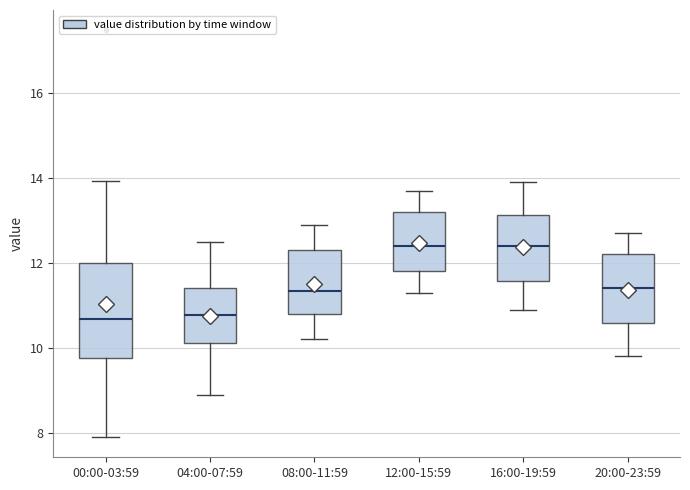

Reading left to right, transcribe this box plot: for each box, give where its median line is, the range the box spans, and where its two whiskers end, as read against the y-axis. The values are not printed on the chart, so give them approximately, as read against the axis.

00:00-03:59: median 10.6, box 9.8 to 12.0, whiskers 8.0 to 14.0
04:00-07:59: median 10.8, box 10.2 to 11.4, whiskers 9.0 to 12.6
08:00-11:59: median 11.4, box 10.8 to 12.4, whiskers 10.2 to 13.0
12:00-15:59: median 12.4, box 11.8 to 13.2, whiskers 11.4 to 13.8
16:00-19:59: median 12.4, box 11.6 to 13.2, whiskers 11.0 to 14.0
20:00-23:59: median 11.4, box 10.6 to 12.2, whiskers 9.8 to 12.8